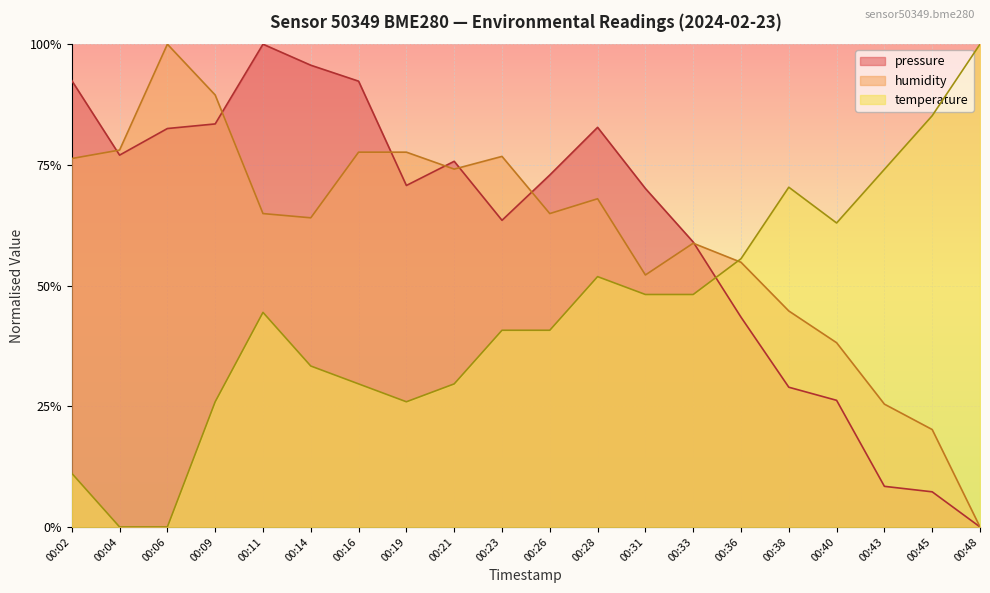

Is it true that humidity equals 1.4 at 00:06?

False